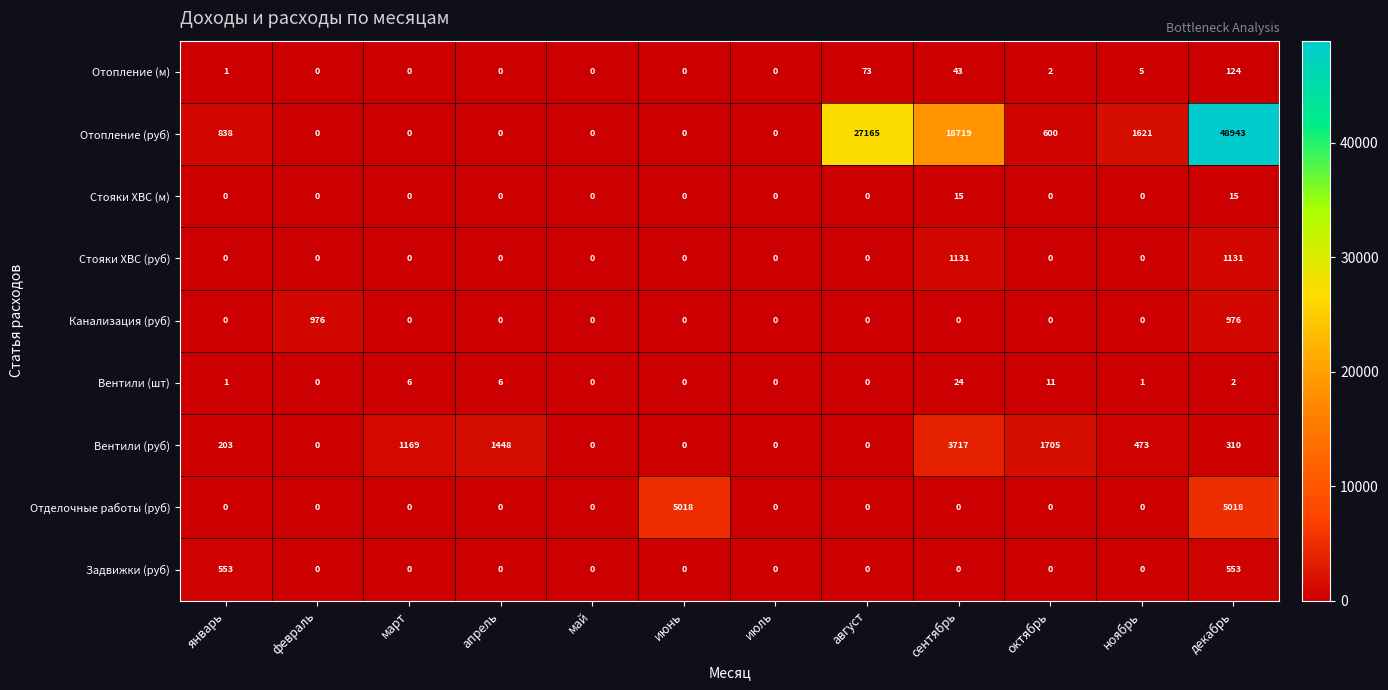

What is the average value of the Отопление (м) series?

21